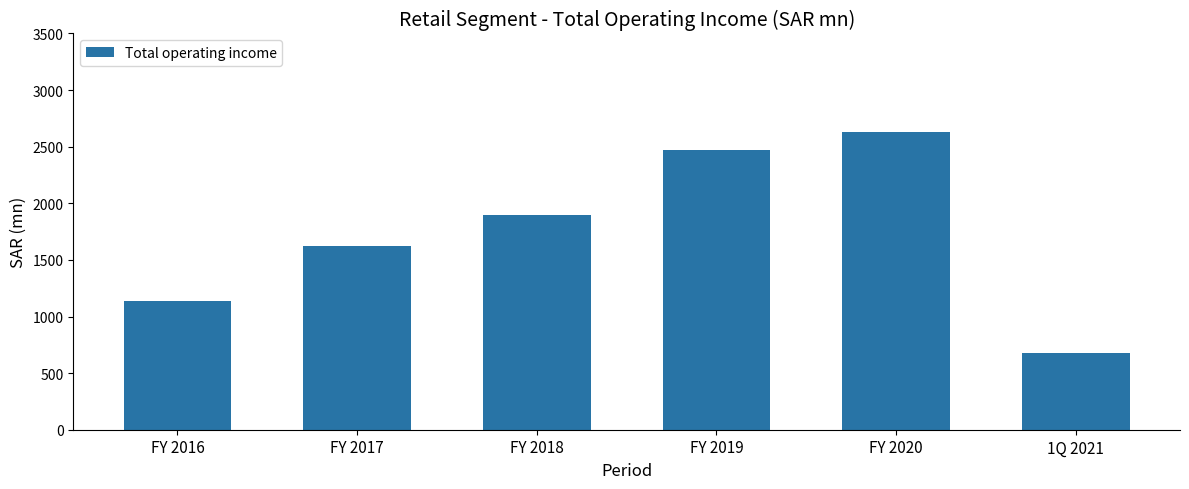

What is the difference between the values at FY 2018 and FY 2019?

568.1